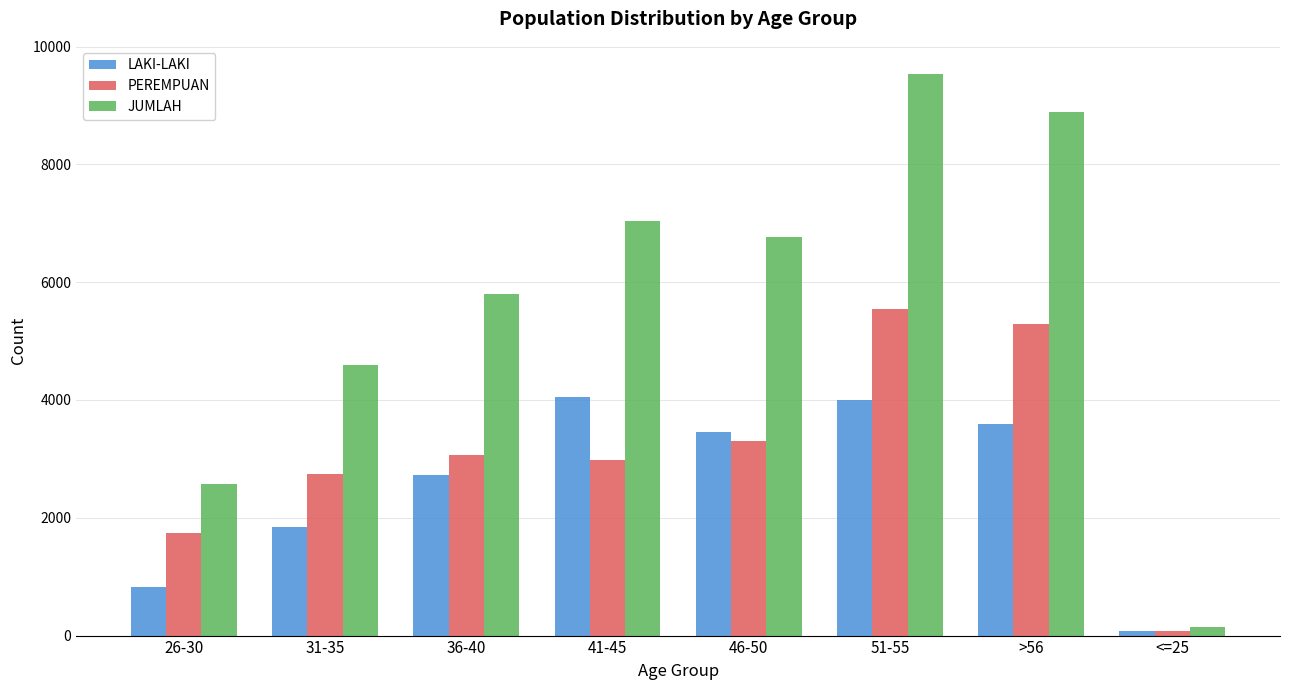

Which series has the largest total across all categories?

JUMLAH